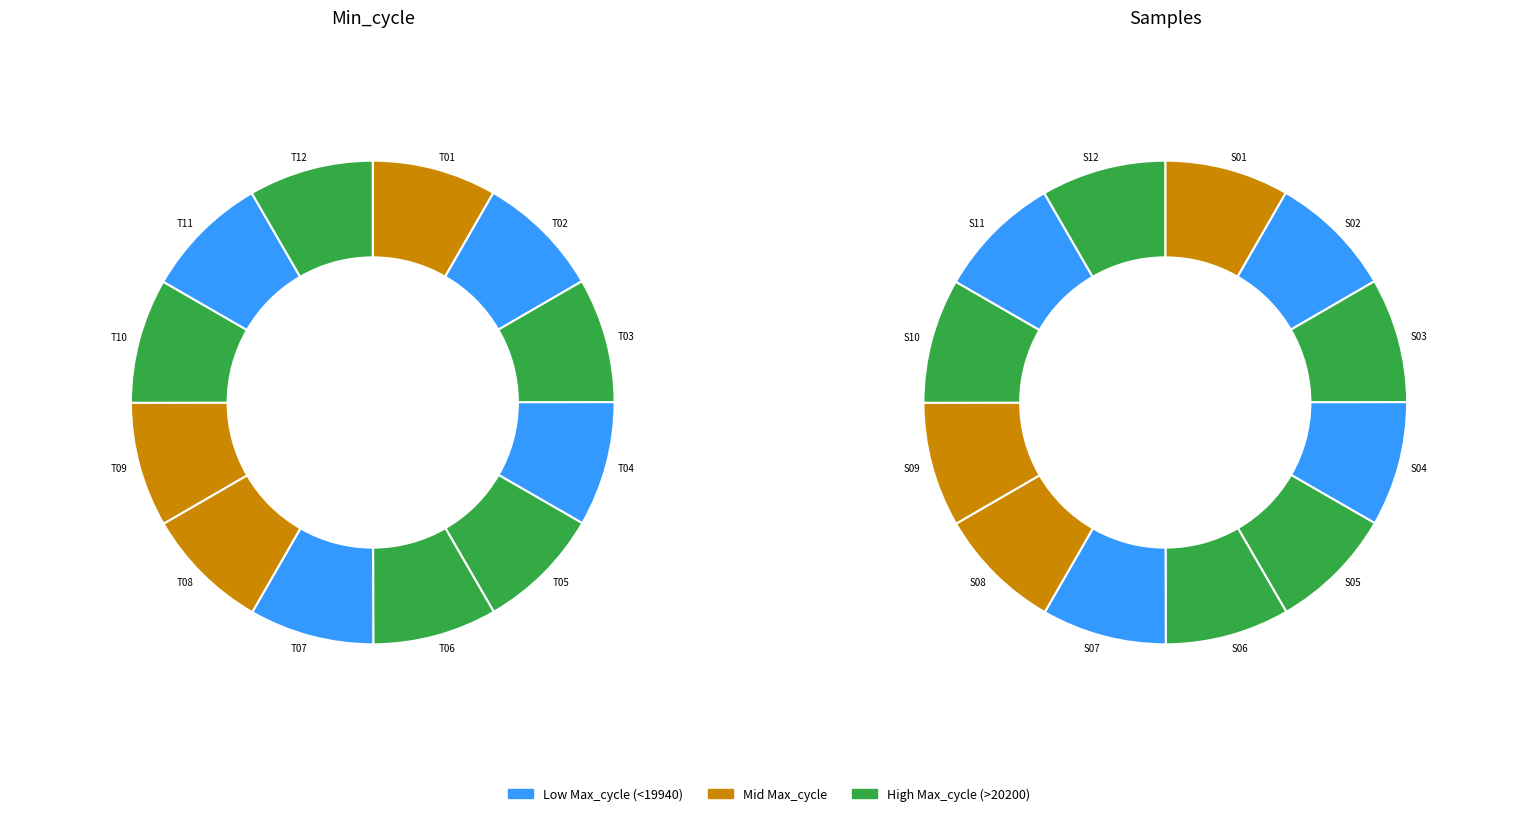

Is 20227 the majority of the pie?

No